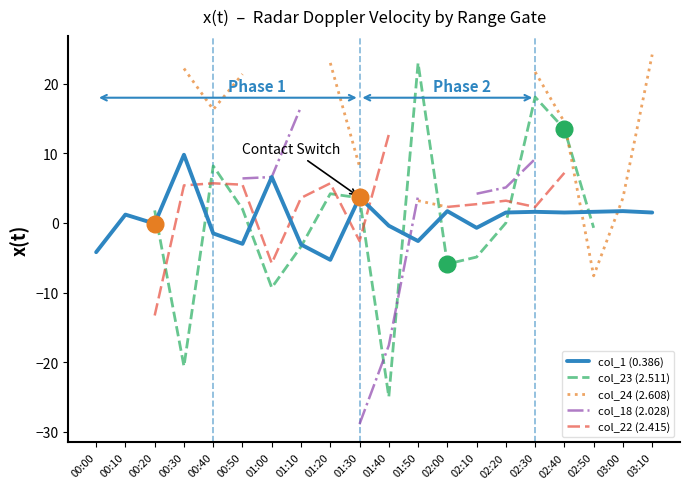

What are all the series names shown in the legend?

col_1 (0.386), col_23 (2.511), col_24 (2.608), col_18 (2.028), col_22 (2.415)